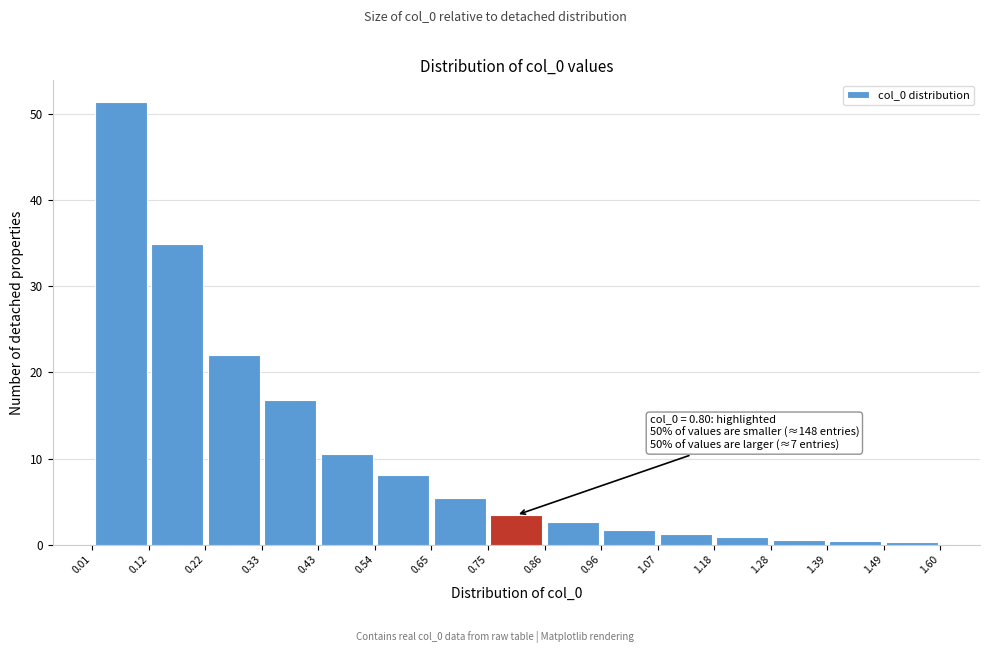

Which range on the x-axis has the tallest bar?

0.01 to 0.12